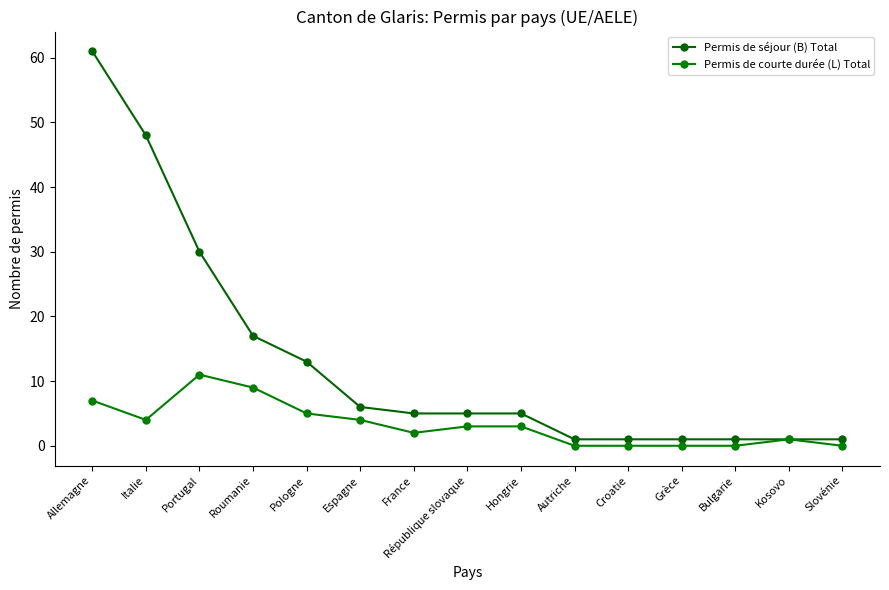

True or false: Permis de courte durée (L) Total and Permis de séjour (B) Total cross at least once.

False